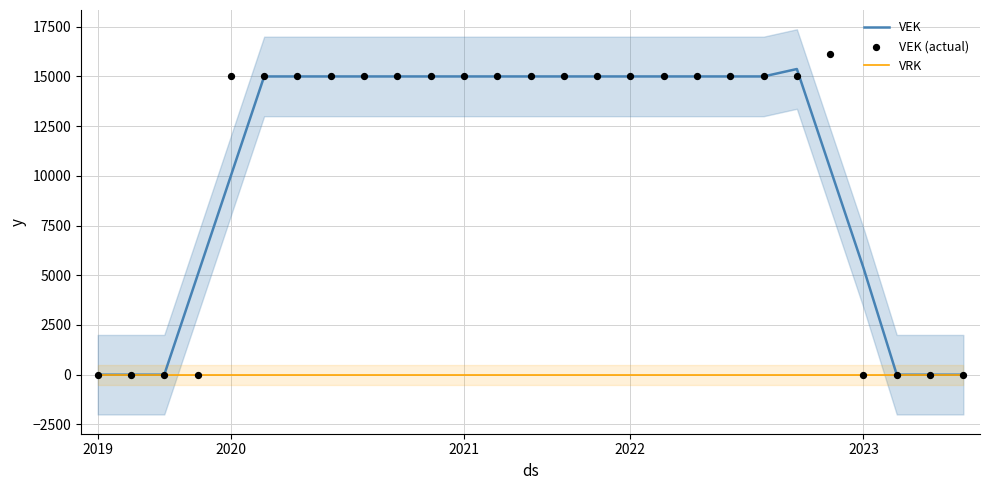

At which category is the sum across all series the highest?

21